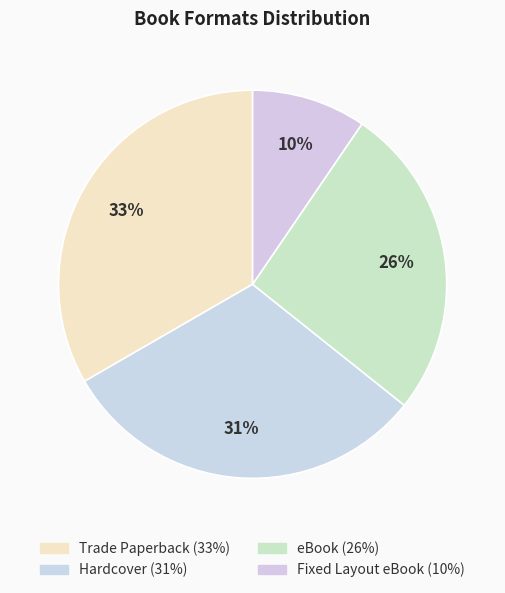

Is it true that Trade Paperback is 45% of the pie?

False